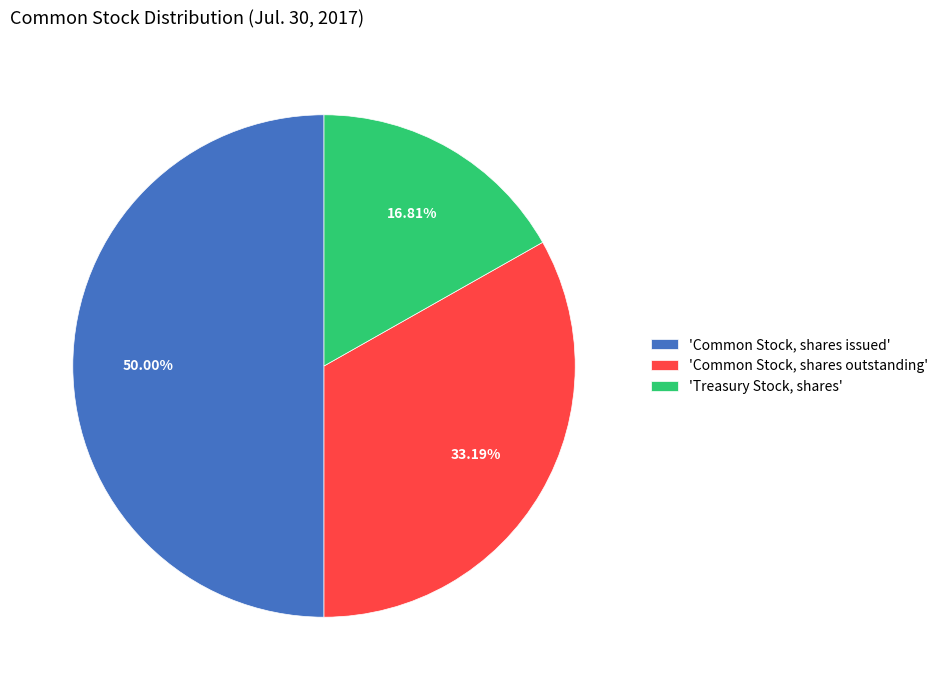

Is the sum of 'Common Stock, shares issued' and 'Treasury Stock, shares' greater than half?

Yes